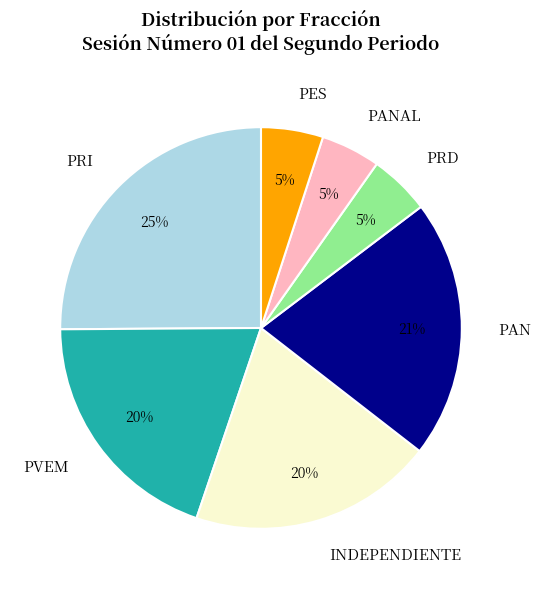

Combined, do PVEM and PRI account for over 50%?

No